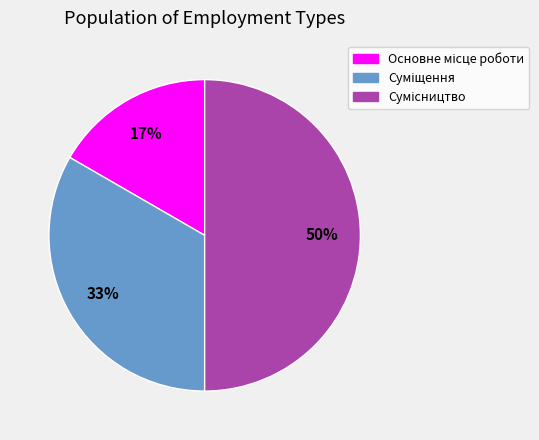

To the nearest percent, what is the difference between the largest and smallest slice percentages?

33%